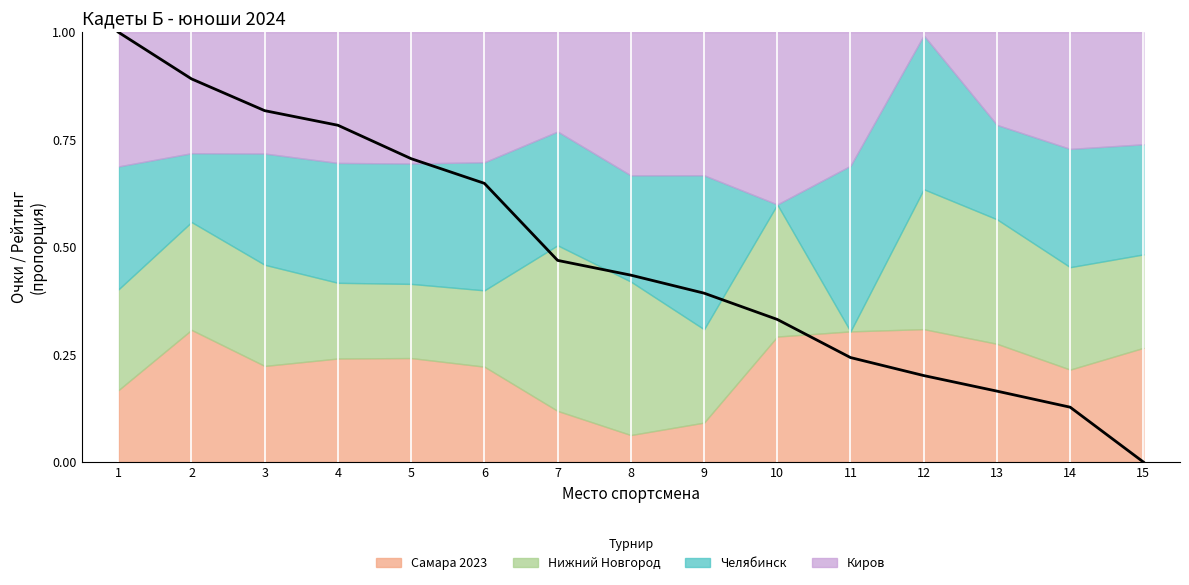

Rank the categories by value from lowest to highest.

15, 14, 13, 12, 11, 10, 9, 8, 7, 6, 5, 4, 3, 2, 1